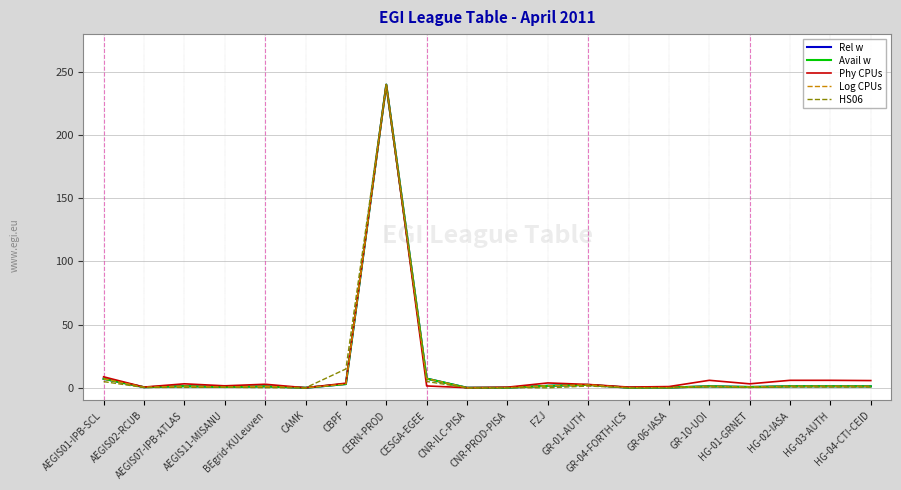

Reading left to right, what are all the values shown in this chart?

Rel w: 7.1	0.5	1.3	0.6	1.1	0.0	3.0	240.0	7.3	0.0	0.1	1.6	2.3	0.1	0.2	1.2	0.6	1.2	1.2	1.2
Avail w: 7.1	0.5	1.3	0.6	1.1	0.0	3.0	240.0	7.3	0.0	0.1	1.6	2.3	0.1	0.2	1.2	0.6	1.2	1.2	1.2
Phy CPUs: 8.7	0.6	3.2	1.6	2.8	0.0	3.7	240.0	1.5	0.1	0.5	3.9	2.7	0.6	1.0	5.9	3.2	5.9	5.9	5.7
Log CPUs: 7.1	0.5	1.3	0.6	1.1	0.0	3.0	240.0	7.3	0.0	0.1	1.6	2.3	0.1	0.2	1.2	0.6	1.2	1.2	1.2
HS06: 4.9	0.3	0.4	0.4	0.1	0.0	14.9	240.0	5.0	0.0	0.1	0.0	1.4	0.0	0.1	0.7	0.3	0.6	0.6	0.6